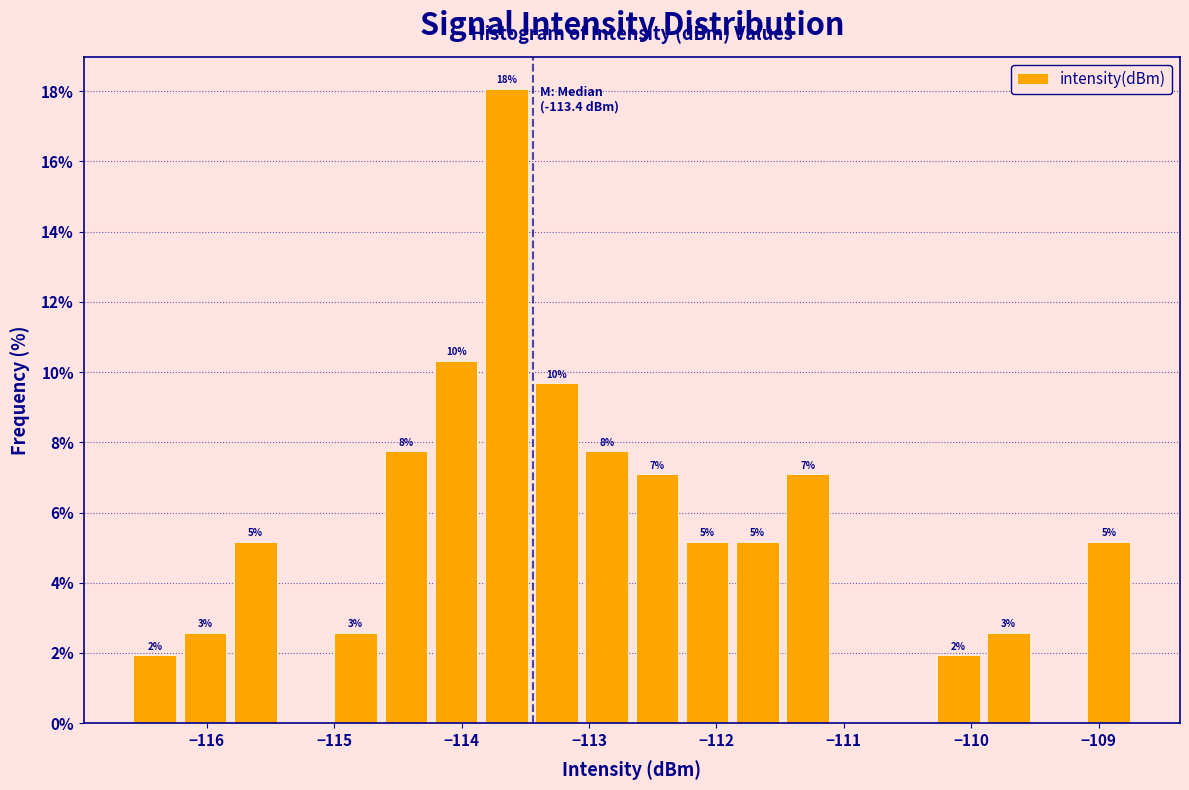

Around what value on the x-axis is the tallest bar? Give the approximate position of its centre, as read against the axis.

-113.6